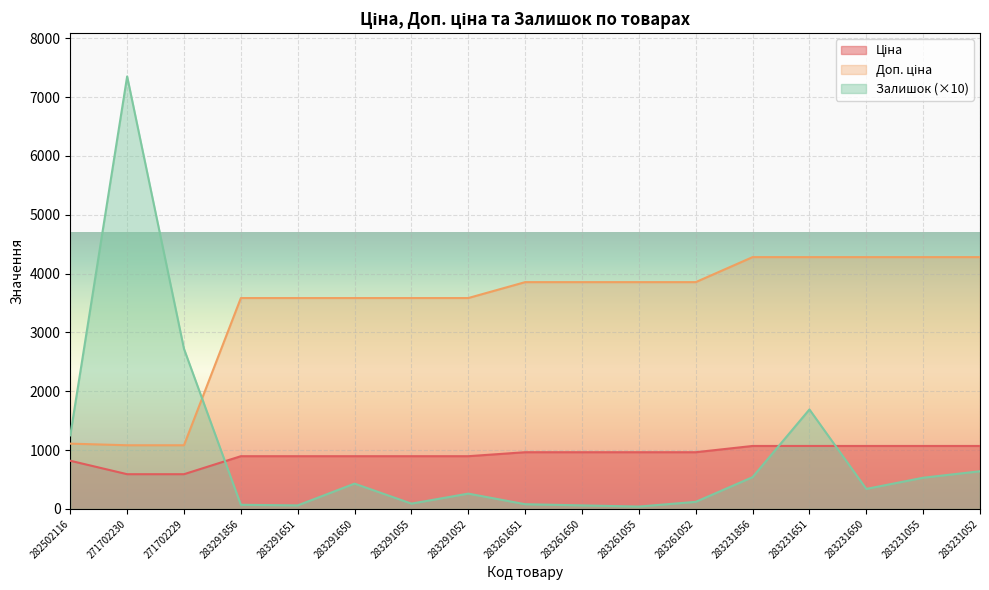

Where is Ціна nearest to the value 829?

282502116